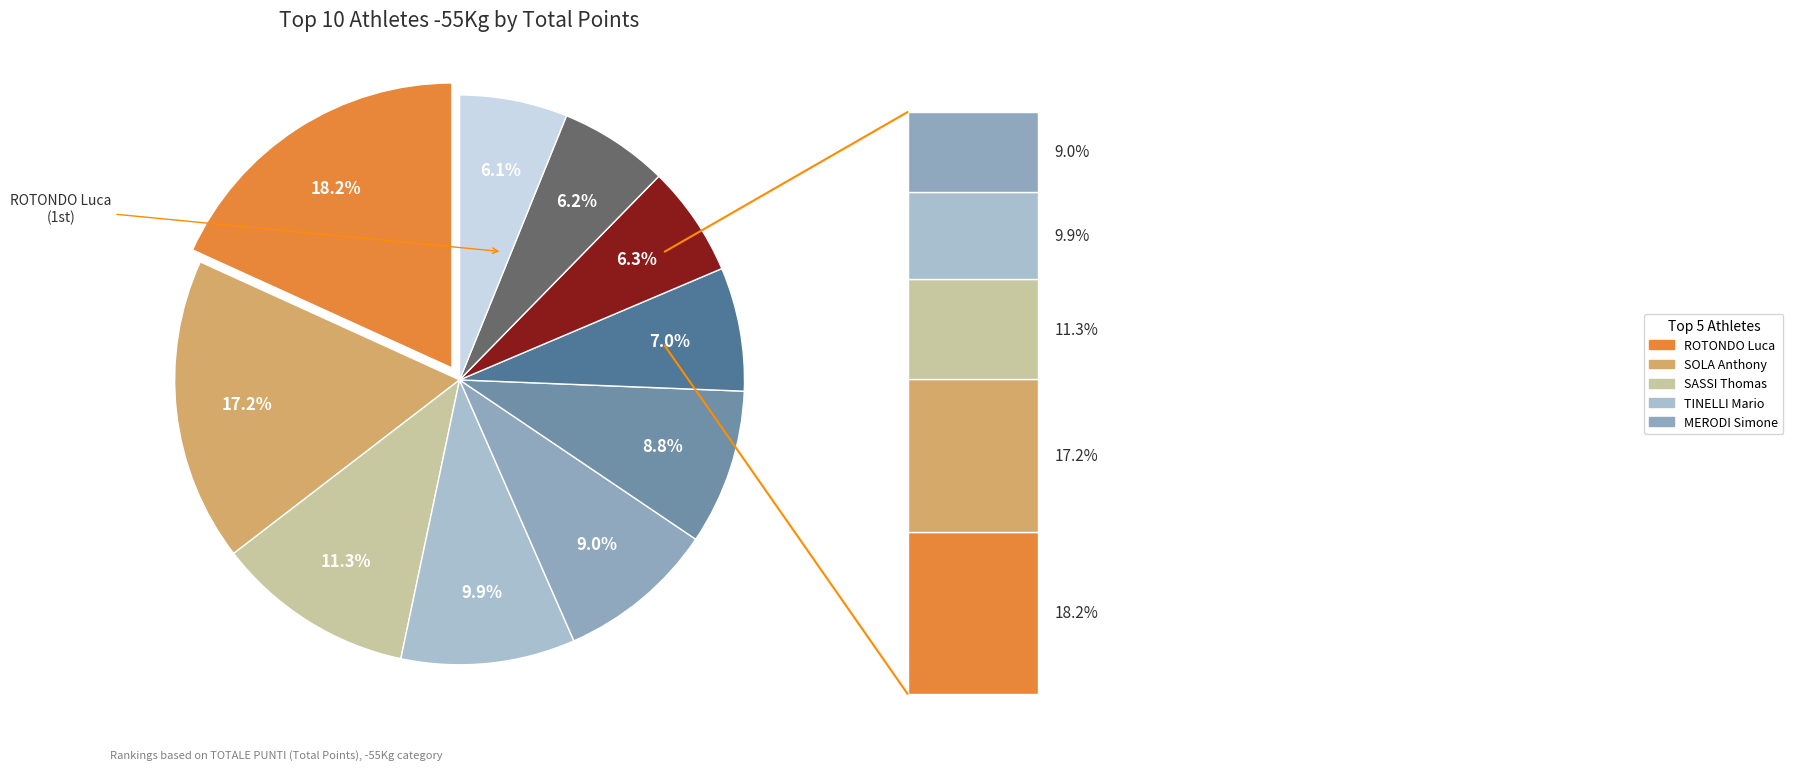

What percentage is NOT represented by SASSI Thomas?

88.7%